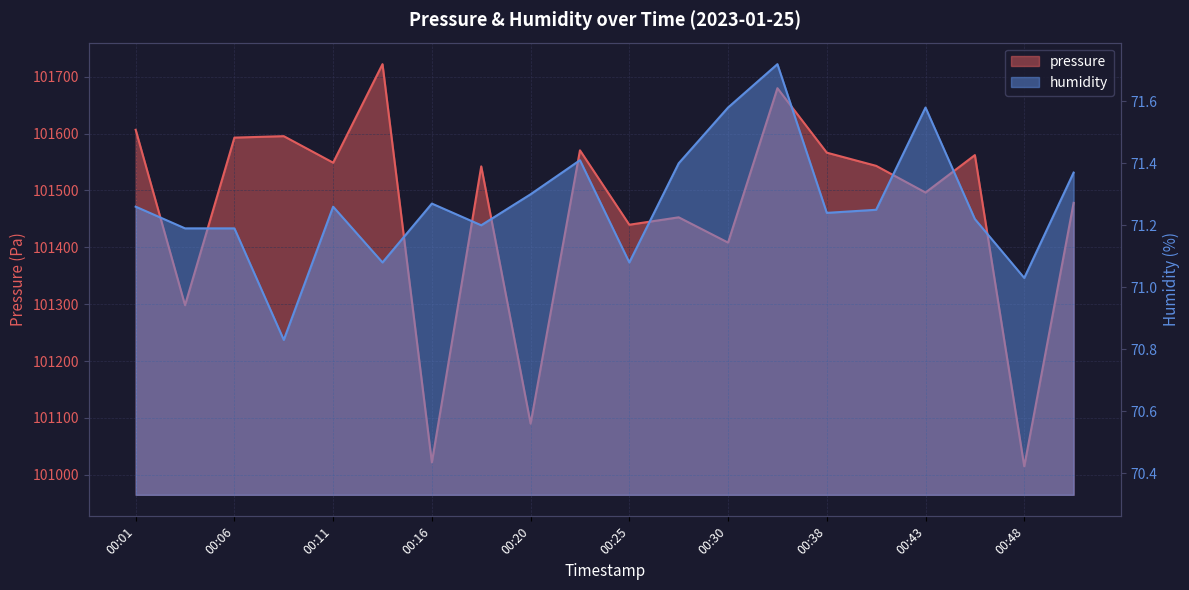

True or false: humidity has a value of 26.1 at 00:11.

False